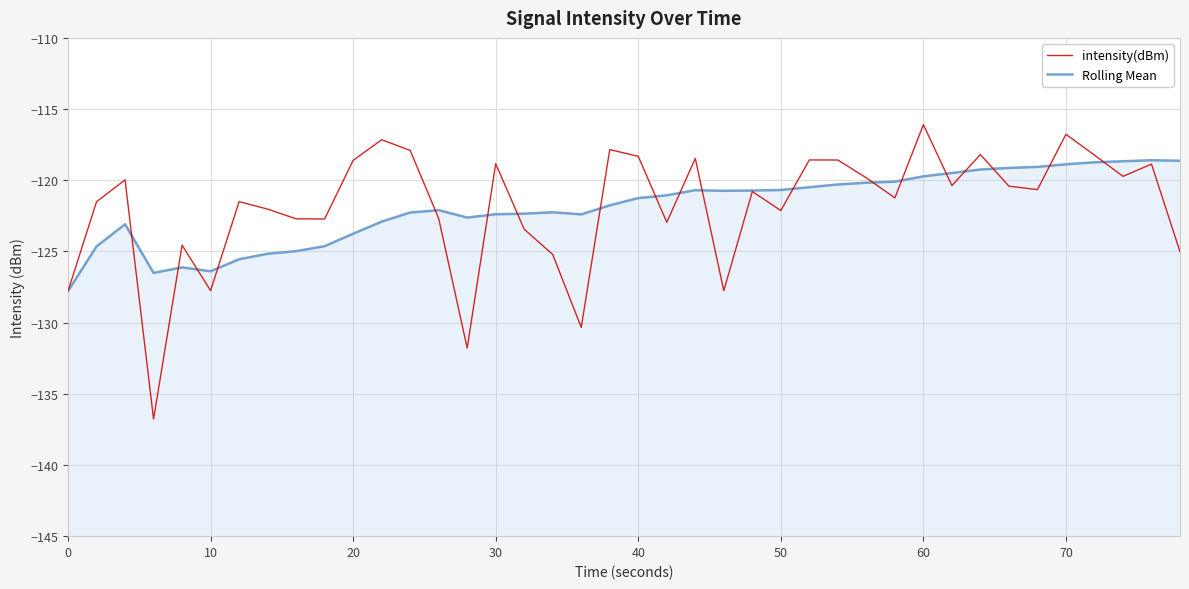

List the series in order of their overall mean, highest first.

intensity(dBm), Rolling Mean